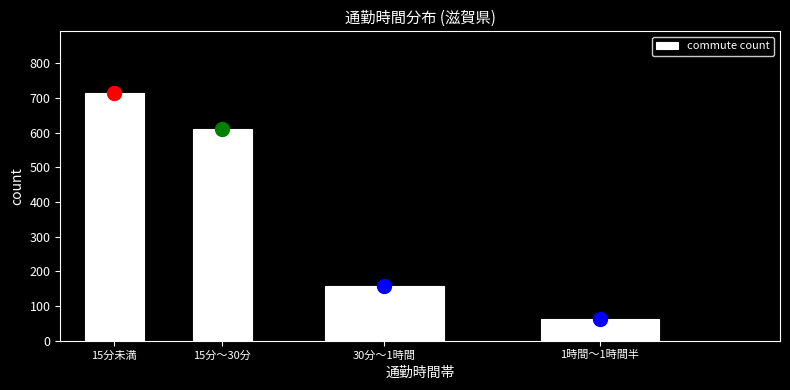

Reading left to right, what are all the values shown in this chart?

15分未満=714	15分～30分=612	30分～1時間=158	1時間～1時間半=61